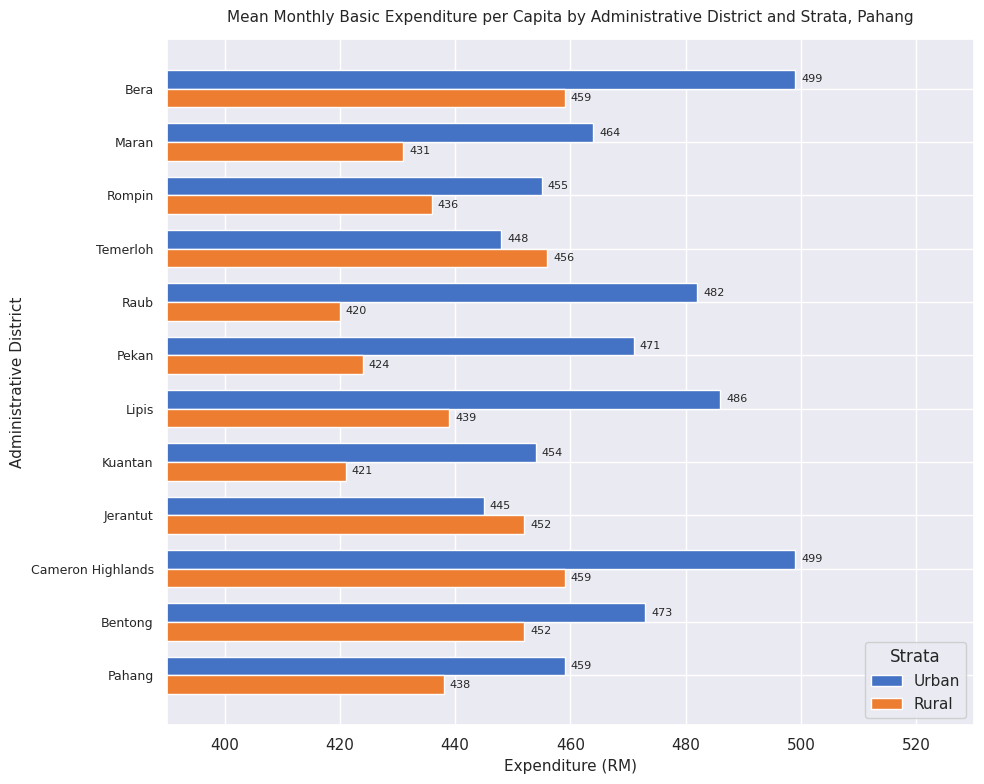

Is it true that Urban equals 459 at Pahang?

True